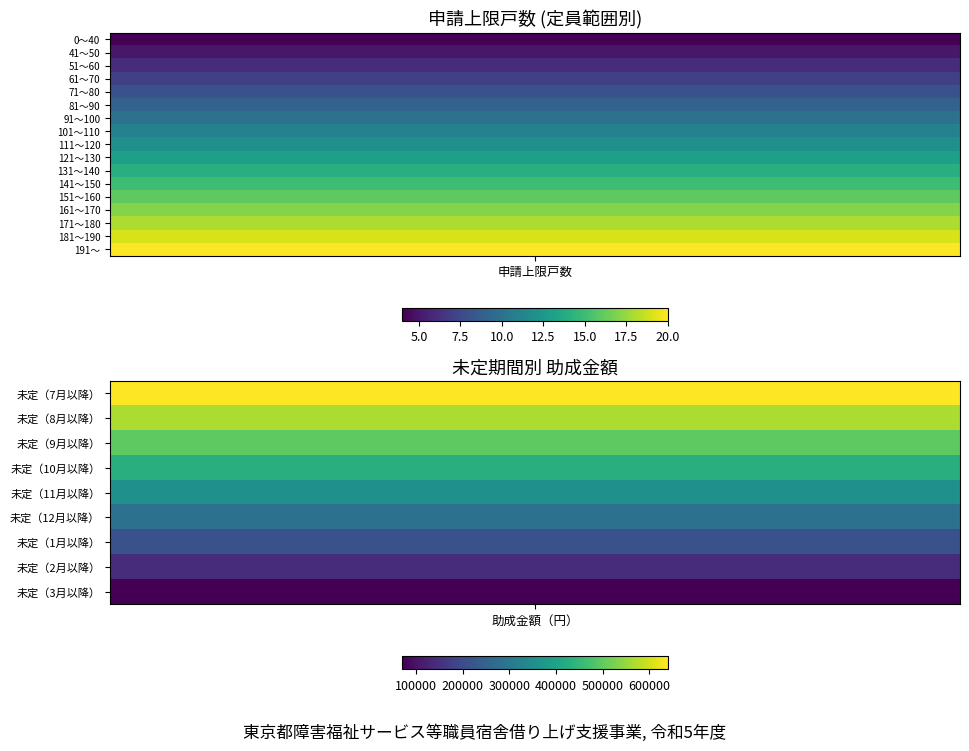

How many values are below 355000?

4